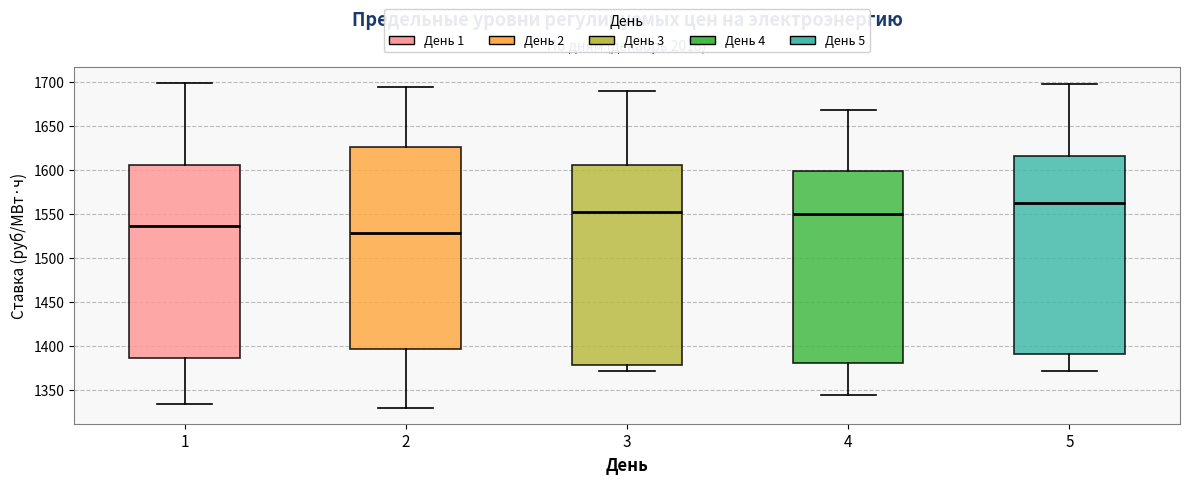

Reading left to right, transcribe this box plot: for each box, give where its median line is, the range the box spans, and where its two whiskers end, as read against the y-axis. The values are not printed on the chart, so give them approximately, as read against the axis.

1: median 1535, box 1385 to 1605, whiskers 1335 to 1700
2: median 1530, box 1395 to 1625, whiskers 1330 to 1695
3: median 1550, box 1380 to 1605, whiskers 1370 to 1690
4: median 1550, box 1380 to 1600, whiskers 1345 to 1670
5: median 1560, box 1390 to 1615, whiskers 1370 to 1700